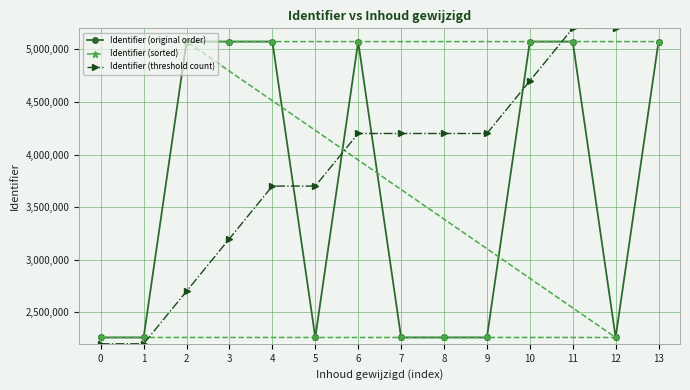

What is the sum of the Identifier (threshold count) values at 8 and 12?

9400000